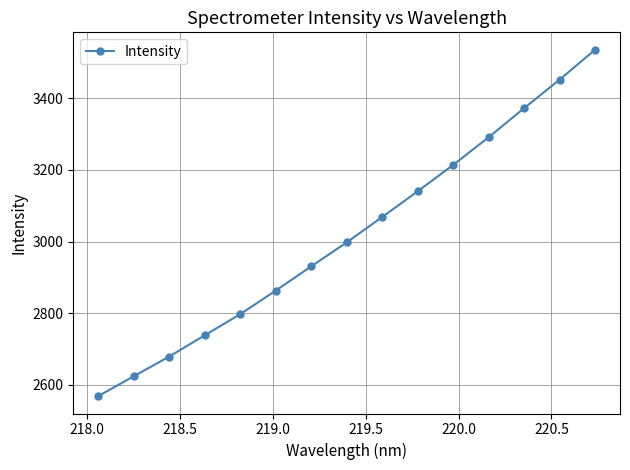

What is the difference between the maximum and minimum values?

966.8